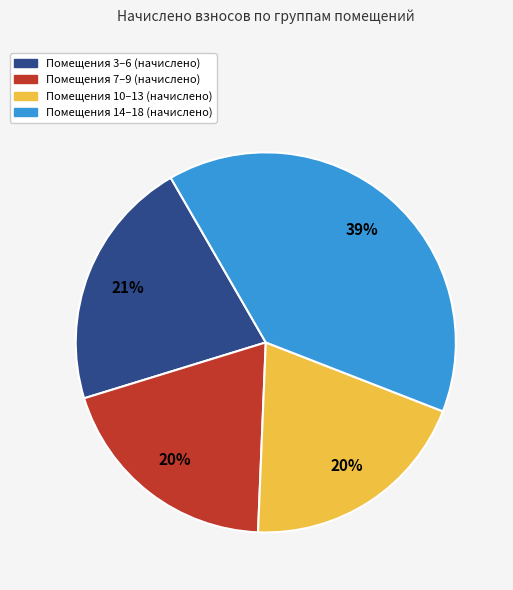

To the nearest percent, what is the average slice percentage?

25%